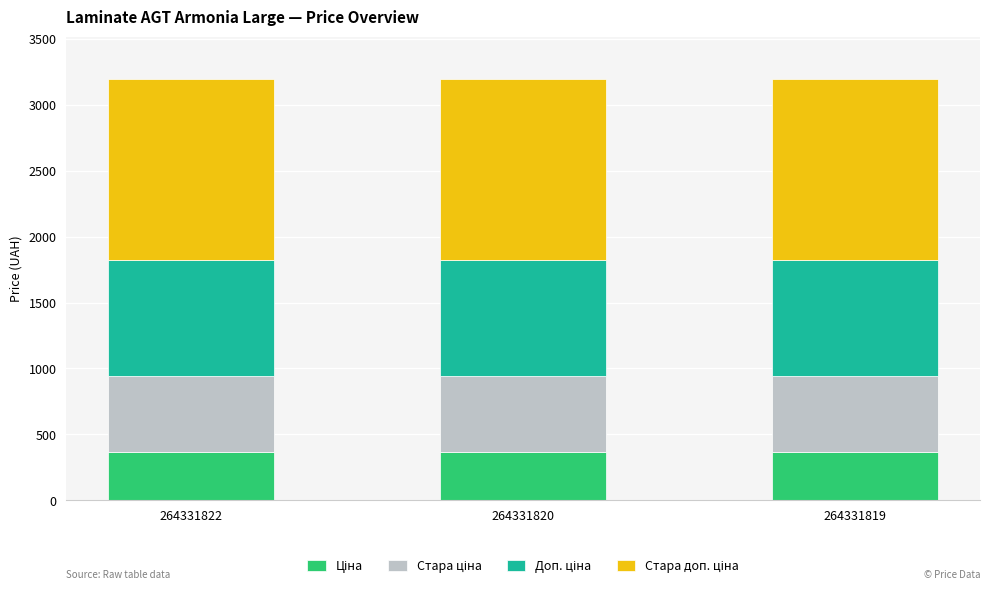

How many bars are there in total?

3